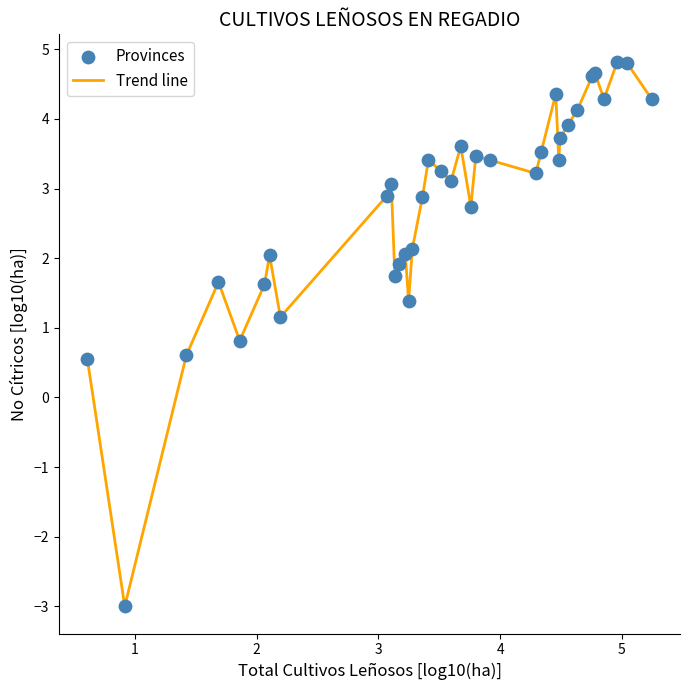

What is the smallest value displayed?

-3.0